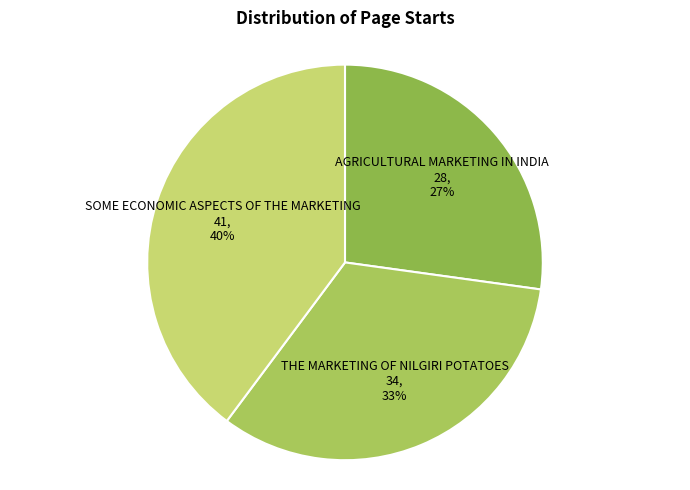

The AGRICULTURAL MARKETING IN INDIA 28, 27% slice represents 20% of the pie. True or false?

False